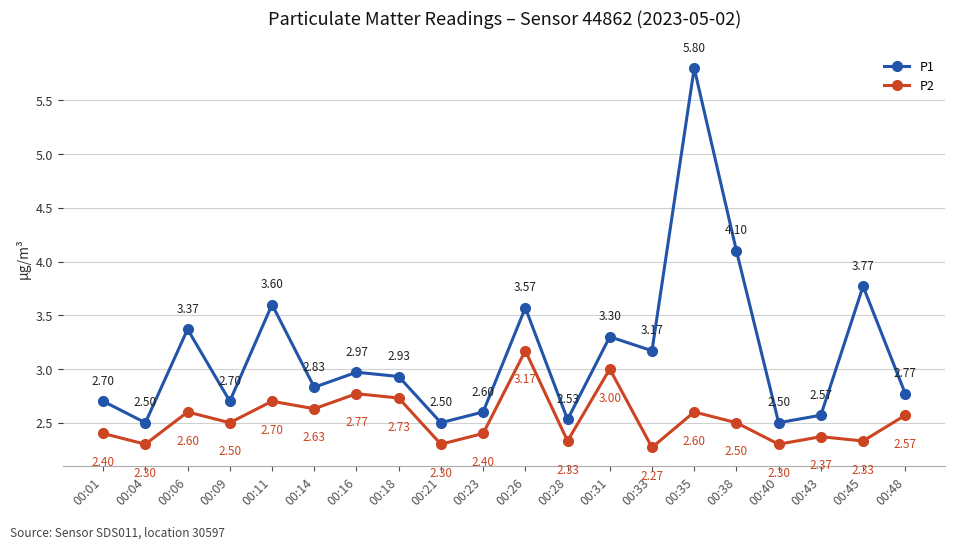

The value of P2 at 00:35 is 2.6. True or false?

True